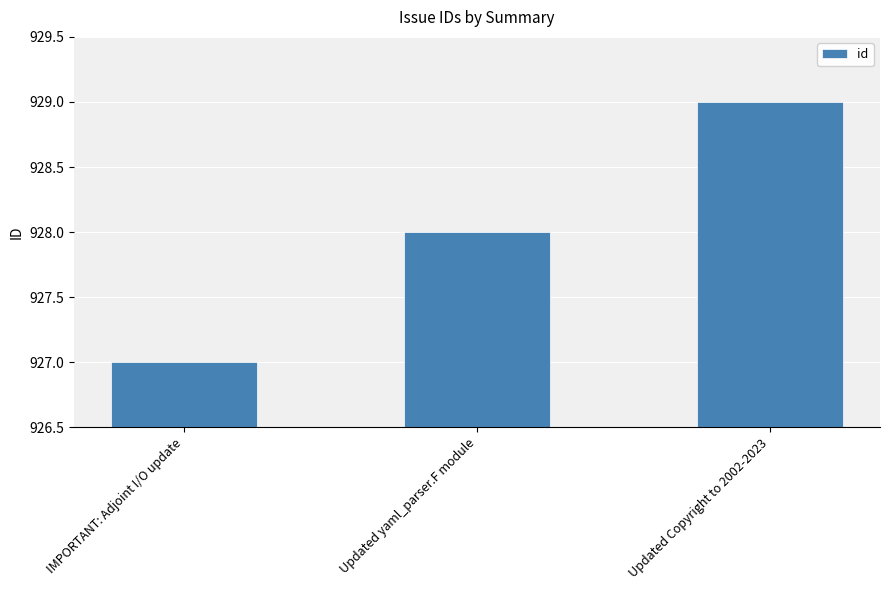

How many data points are less than 928?

1